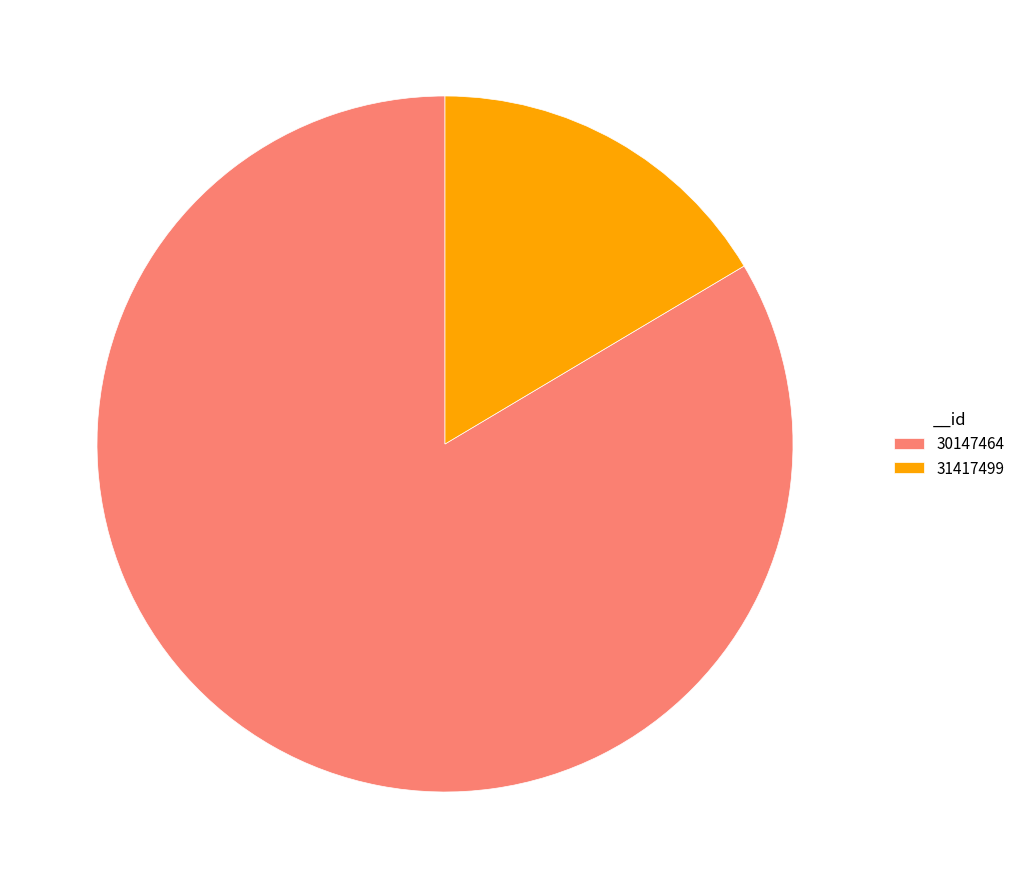

True or false: 30147464 accounts for 92% of the total.

False